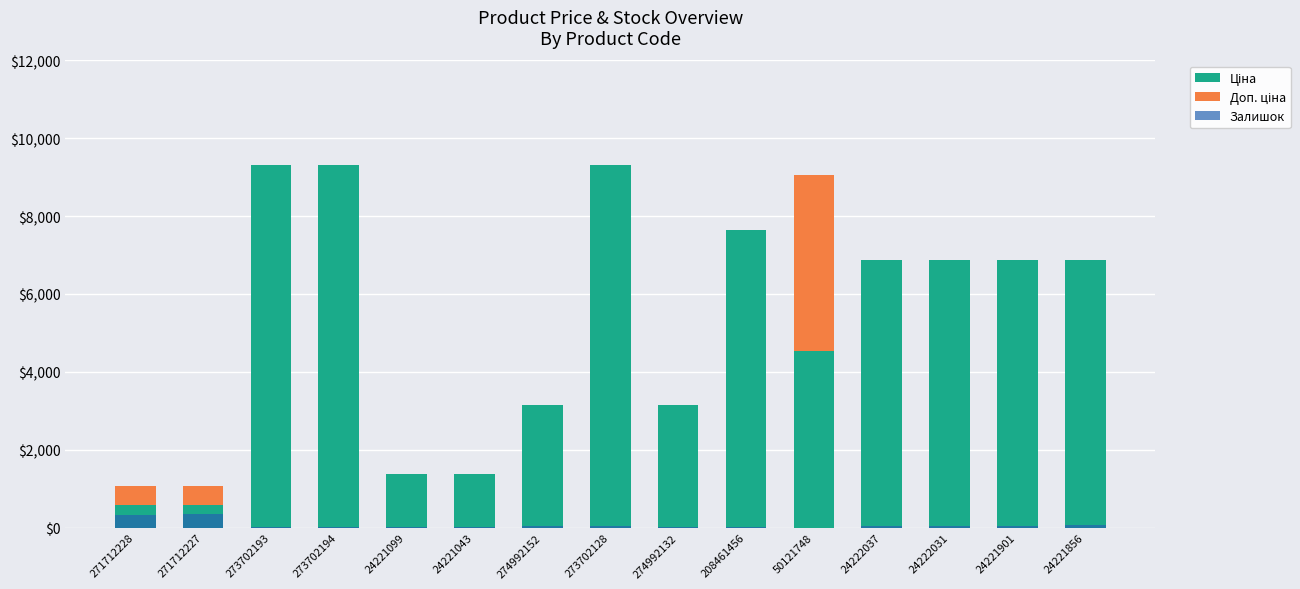

What are all the series names shown in the legend?

Ціна, Доп. ціна, Залишок